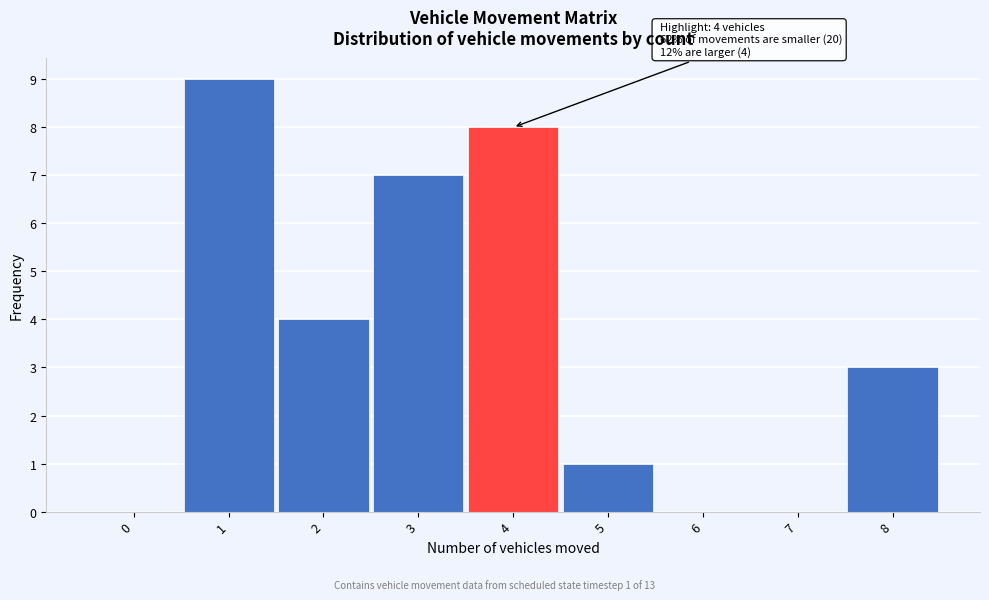

Reading left to right, transcribe all the data shown in this chart.

0=0	1=9	2=4	3=7	4=8	5=1	6=0	7=0	8=3